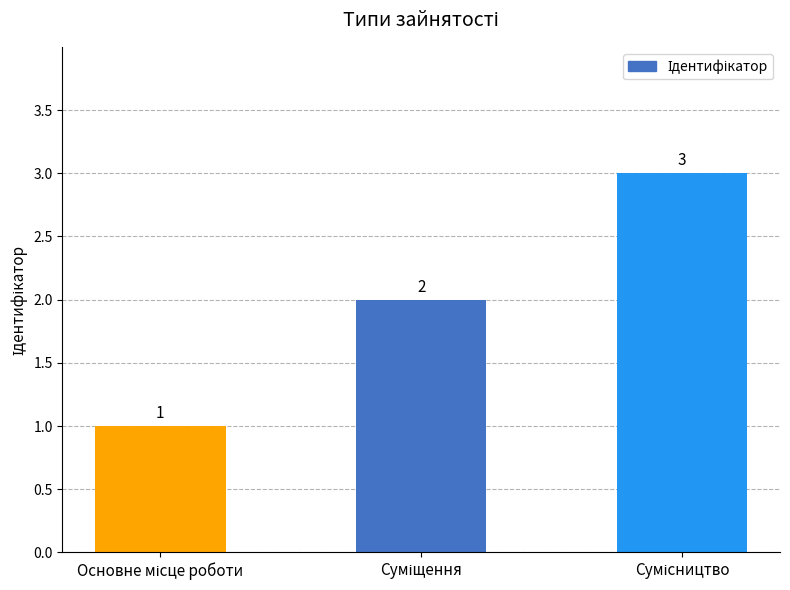

What is the value of the 3rd bar from the left?

3